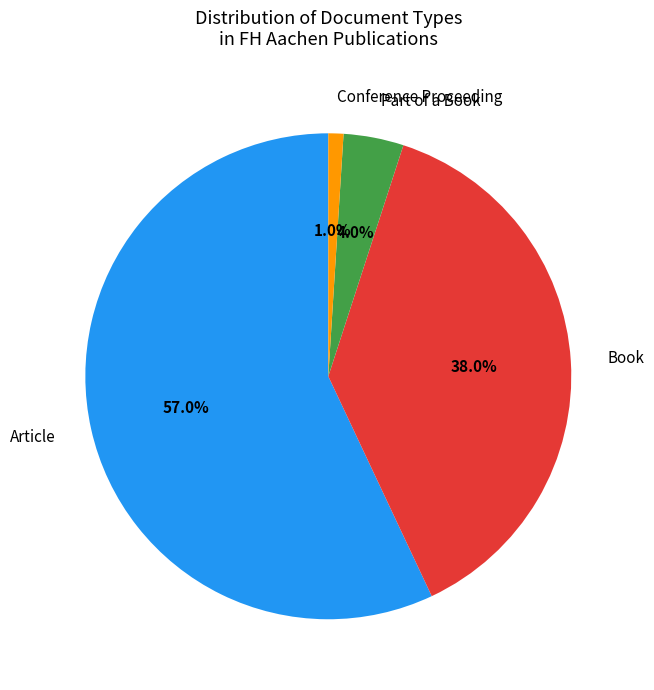

How many slices are in this pie chart?

4